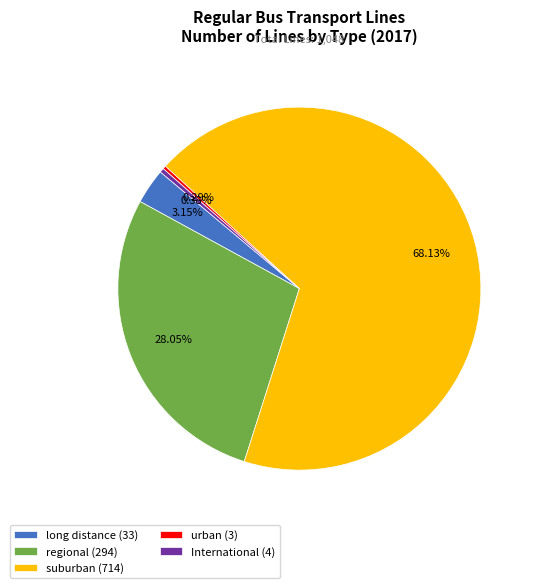

Which slice represents more than half of the pie?

suburban